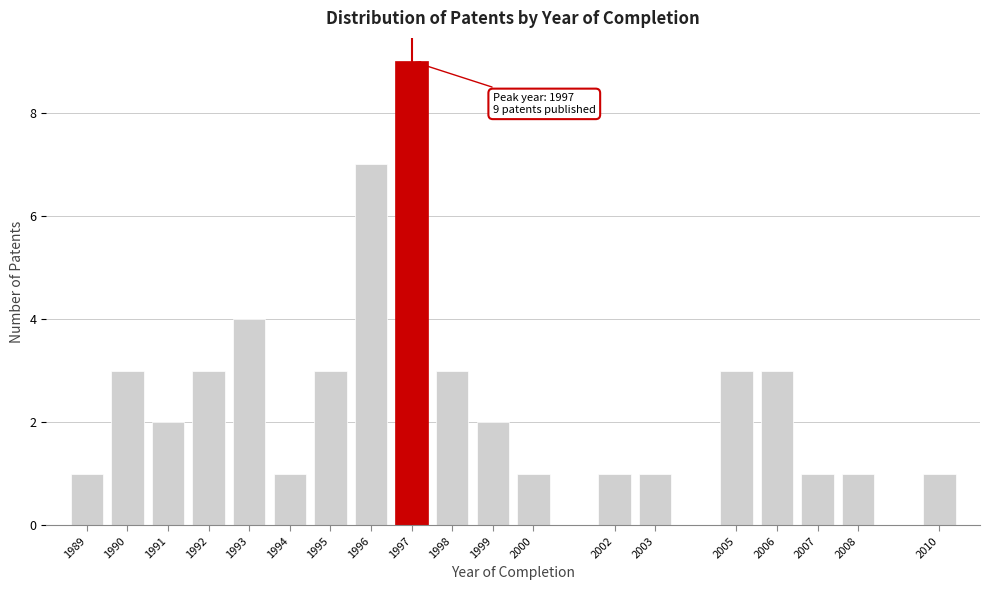

Reading left to right, list all the values displayed in this chart.

1989=1	1990=3	1991=2	1992=3	1993=4	1994=1	1995=3	1996=7	1997=9	1998=3	1999=2	2000=1	2002=1	2003=1	2005=3	2006=3	2007=1	2008=1	2010=1